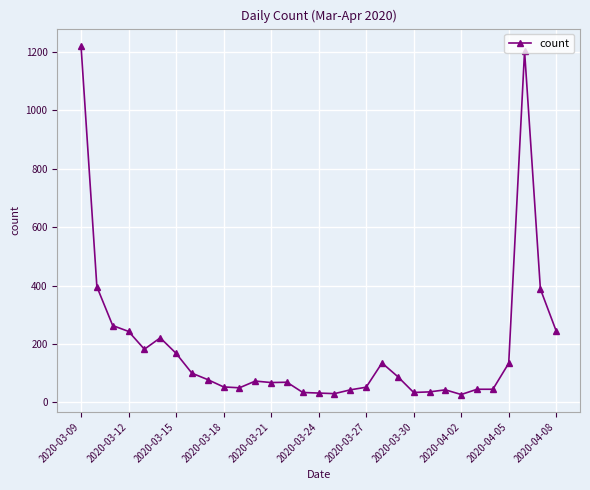

What is the difference between the maximum and minimum values?

1193